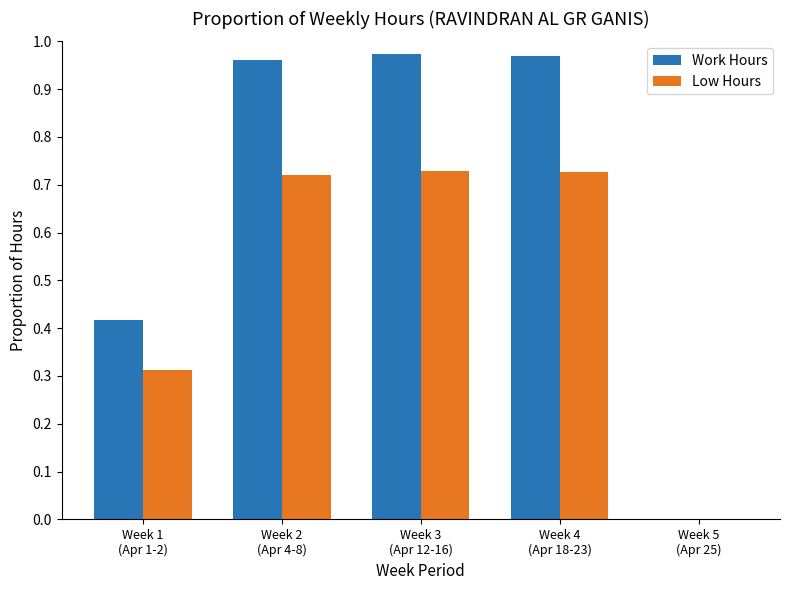

What is the sum of all Work Hours values?

3.3